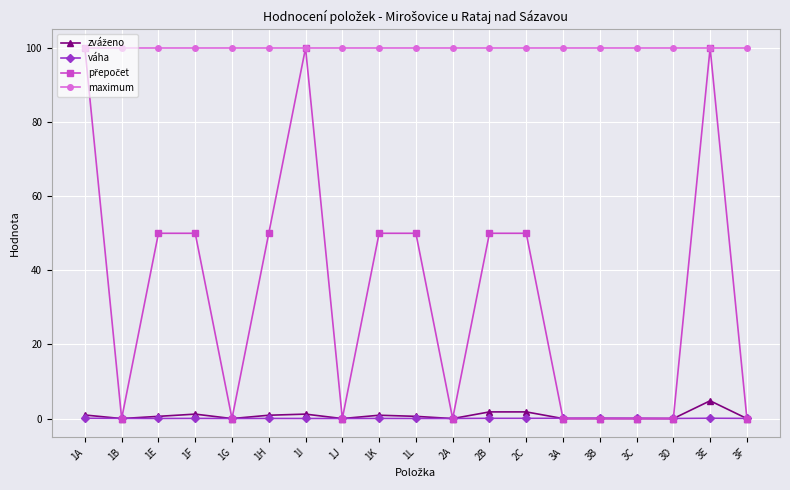

What is the maximum value shown in the chart?

100.0